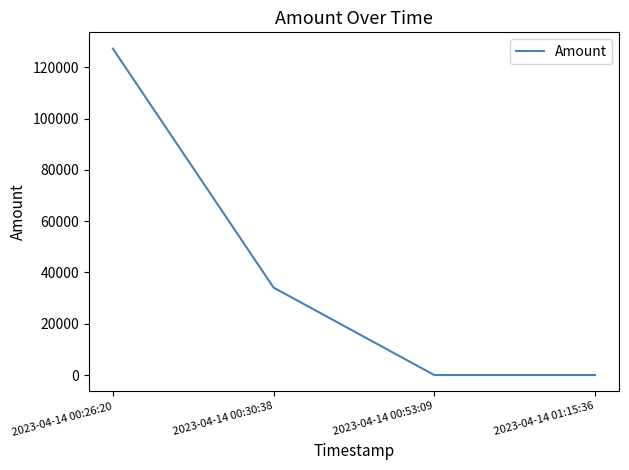

At which label is the value closest to 63625?

2023-04-14 00:30:38